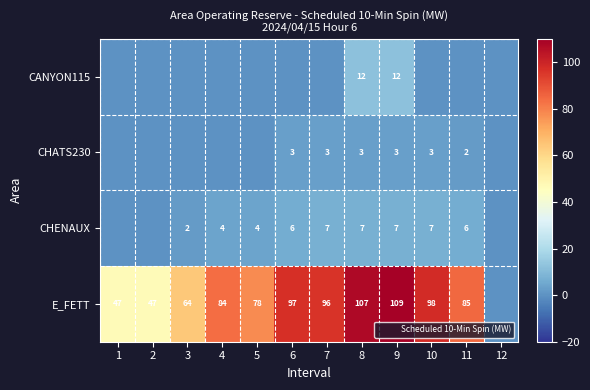

Which series has the largest total across all categories?

E_FETT